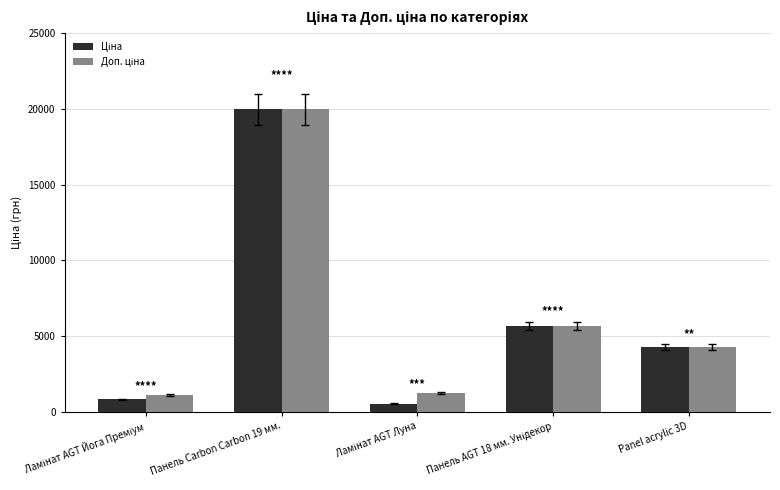

Which category has the highest value across all series?

Панель Carbon Carbon 19 мм.